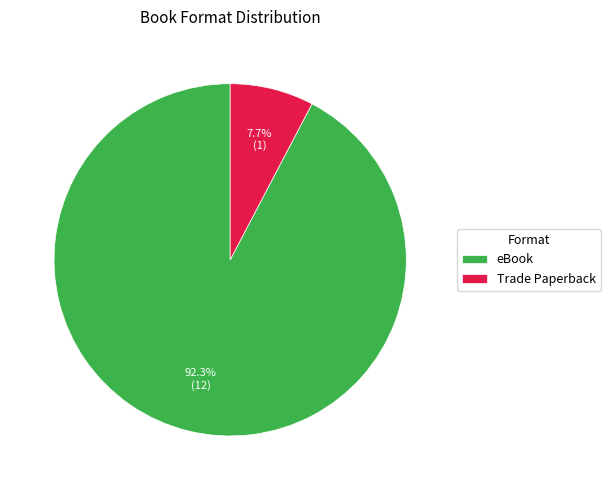

Between Trade Paperback and eBook, which is larger?

eBook